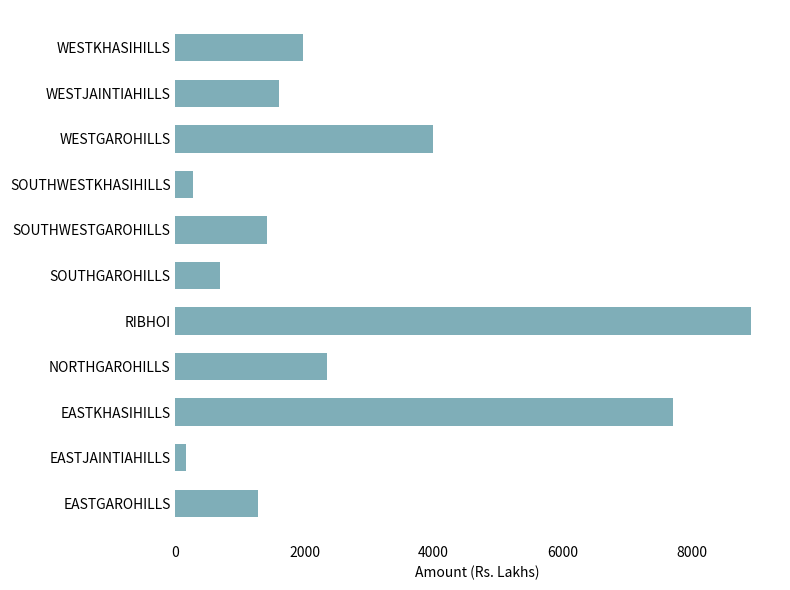

What is the smallest value displayed?

166.7